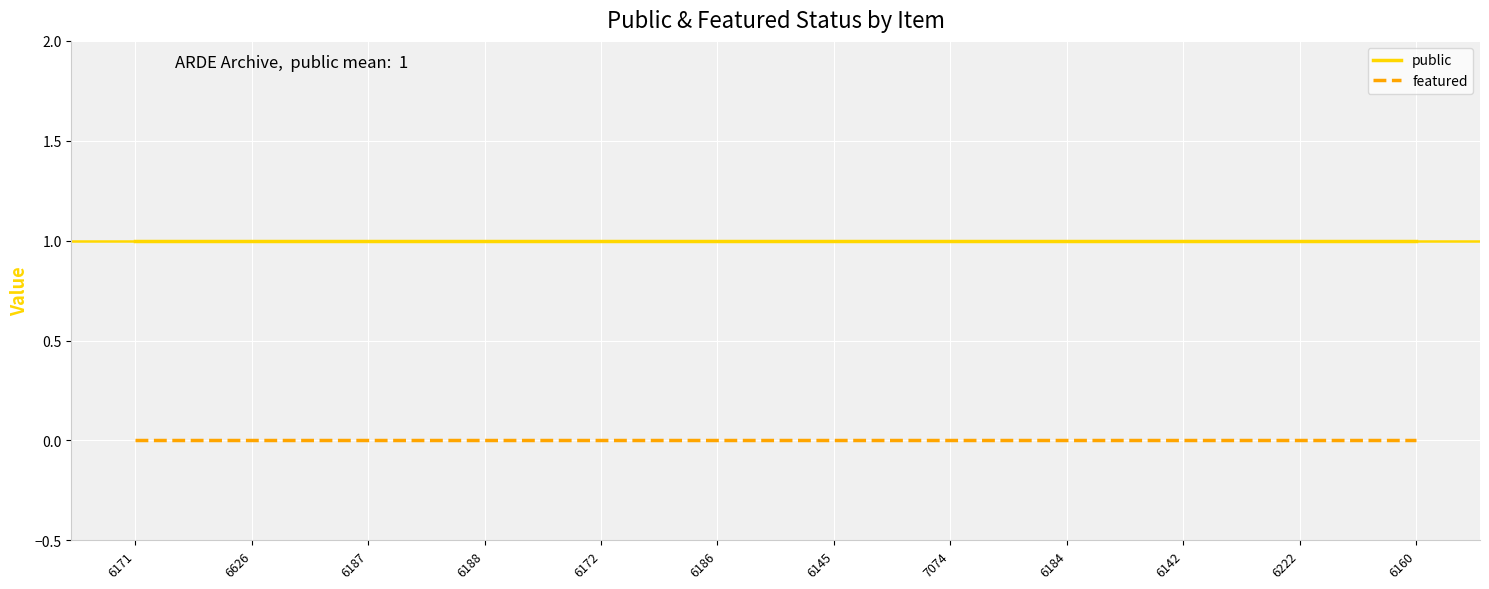

Does the chart have visible grid lines?

Yes